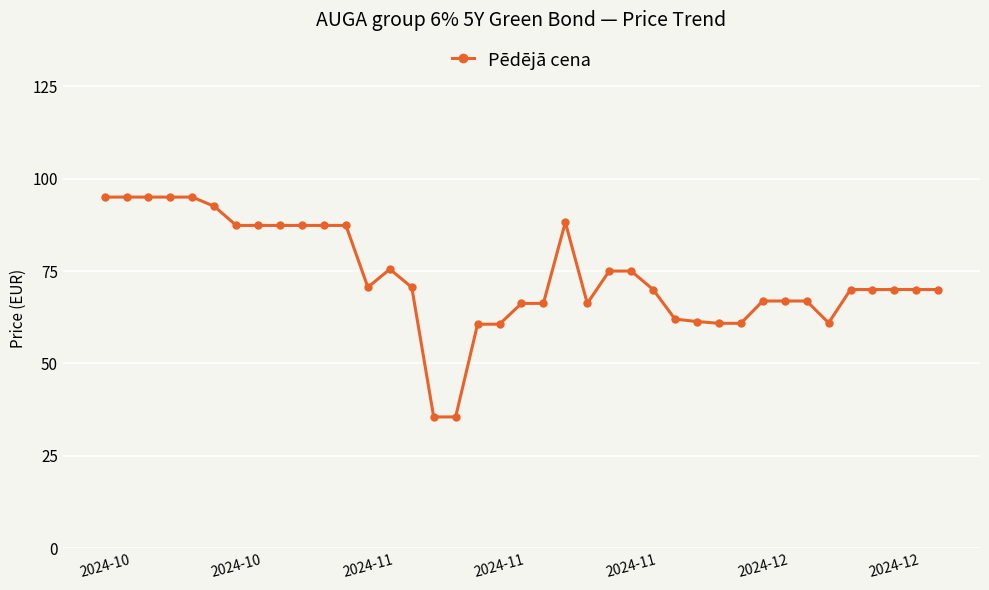

What is the greatest value displayed?

95.0